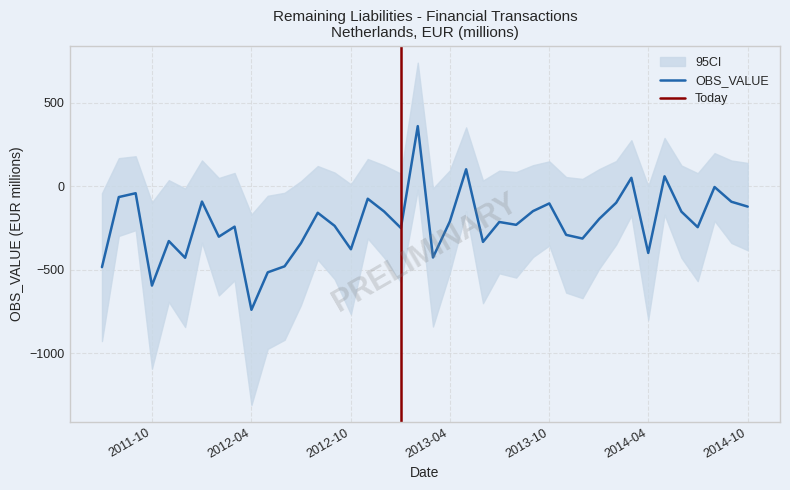

What is the sum of all values?

-8912